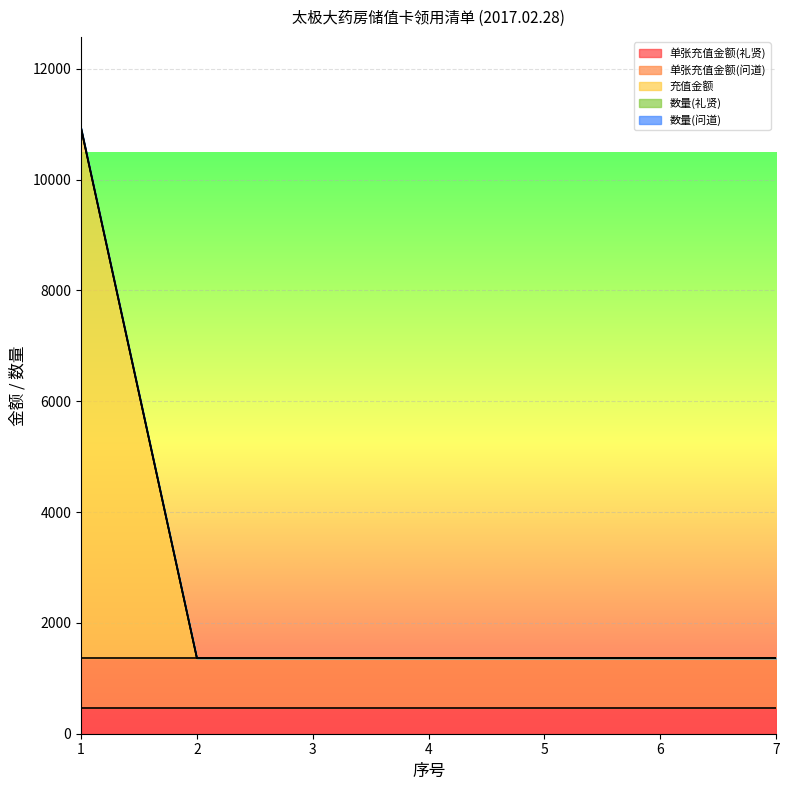

True or false: 数量(礼贤) and 充值金额 cross at least once.

False